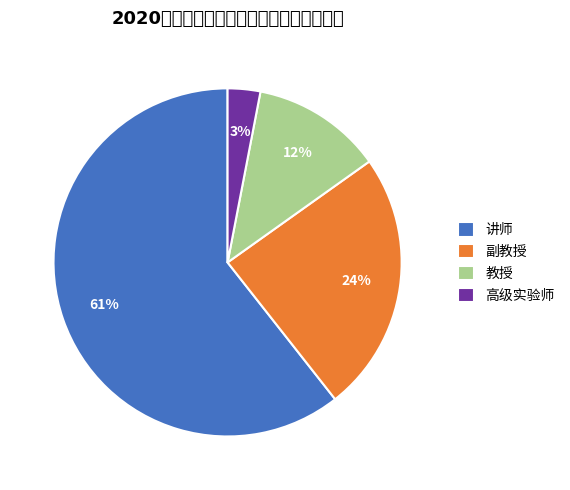

True or false: 副教授 accounts for 24% of the total.

True